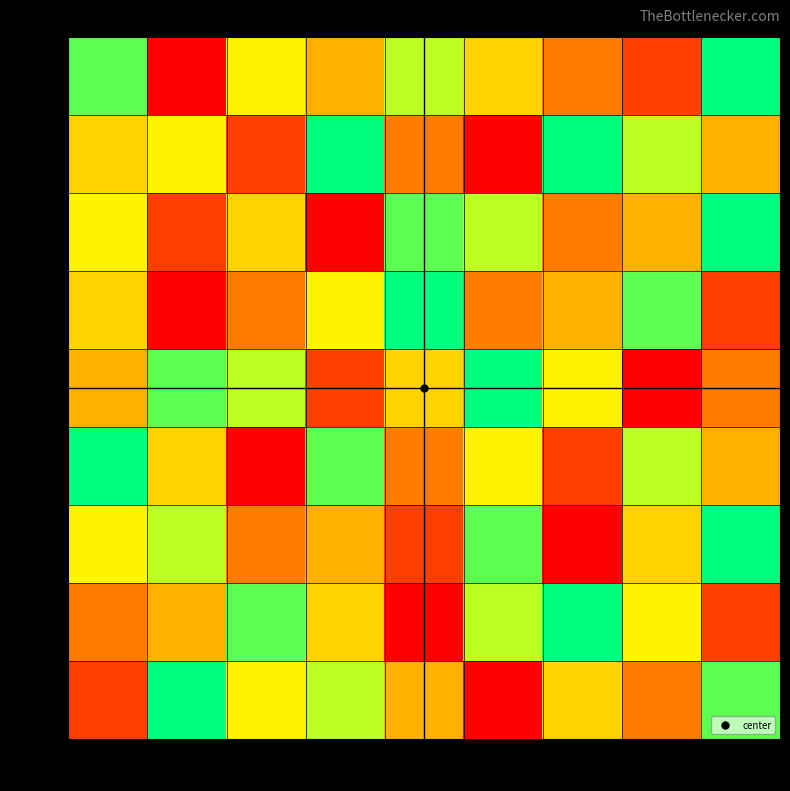

Reading left to right, list all the values displayed in this chart.

row1: col1=8	col2=1	col3=6	col4=4	col5=7	col6=5	col7=3	col8=2	col9=9
row2: col1=5	col2=6	col3=2	col4=9	col5=3	col6=1	col7=9	col8=7	col9=4
row3: col1=6	col2=2	col3=5	col4=1	col5=8	col6=7	col7=3	col8=4	col9=9
row4: col1=5	col2=1	col3=3	col4=6	col5=9	col6=3	col7=4	col8=8	col9=2
row5: col1=4	col2=8	col3=7	col4=2	col5=5	col6=9	col7=6	col8=1	col9=3
row6: col1=9	col2=5	col3=1	col4=8	col5=3	col6=6	col7=2	col8=7	col9=4
row7: col1=6	col2=7	col3=3	col4=4	col5=2	col6=8	col7=1	col8=5	col9=9
row8: col1=3	col2=4	col3=8	col4=5	col5=1	col6=7	col7=9	col8=6	col9=2
row9: col1=2	col2=9	col3=6	col4=7	col5=4	col6=1	col7=5	col8=3	col9=8